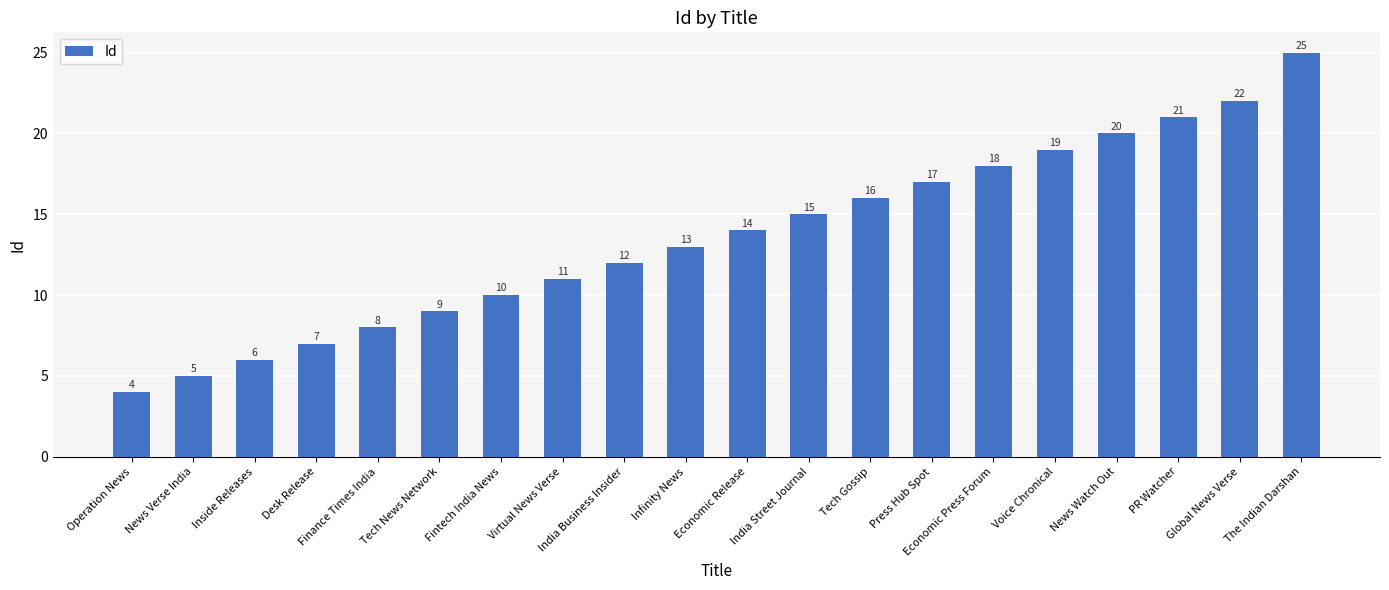

Reading left to right, extract all data points from this chart.

Operation News=4	News Verse India=5	Inside Releases=6	Desk Release=7	Finance Times India=8	Tech News Network=9	Fintech India News=10	Virtual News Verse=11	India Business Insider=12	Infinity News=13	Economic Release=14	India Street Journal=15	Tech Gossip=16	Press Hub Spot=17	Economic Press Forum=18	Voice Chronical=19	News Watch Out=20	PR Watcher=21	Global News Verse=22	The Indian Darshan=25